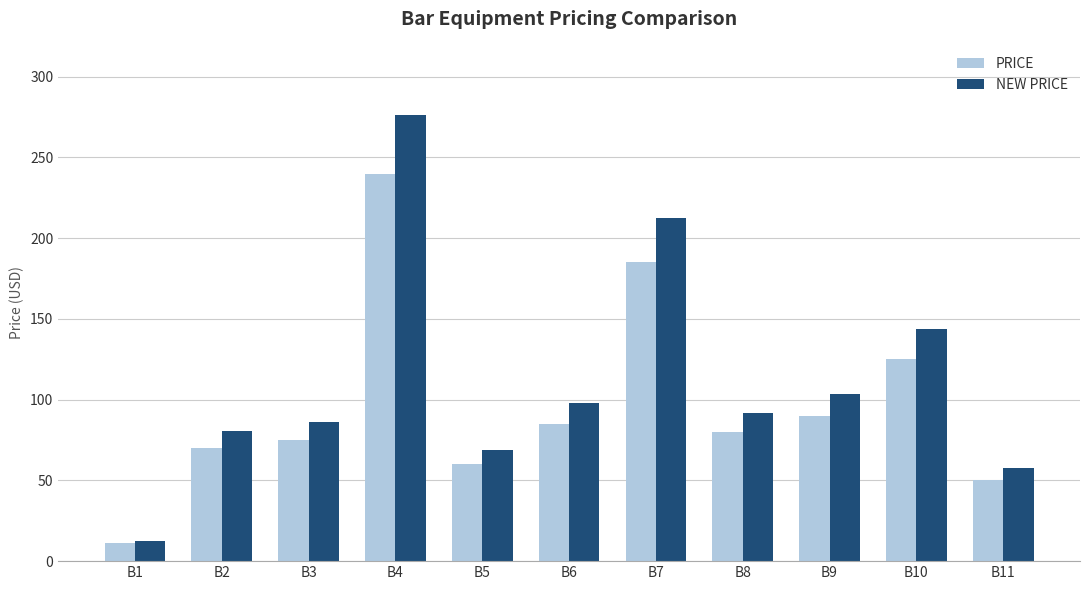

What are all the series names shown in the legend?

PRICE, NEW PRICE